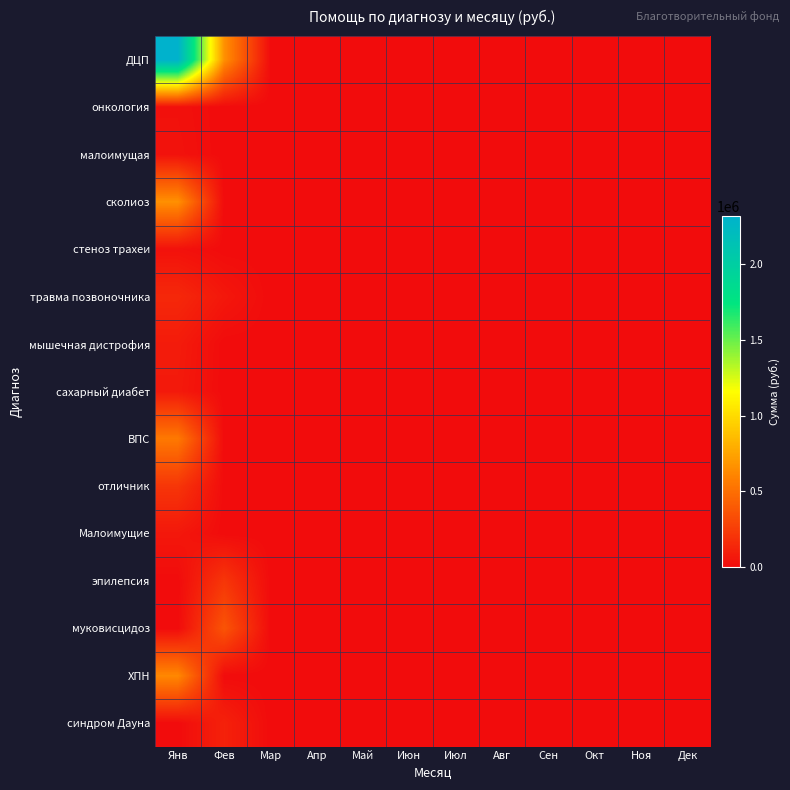

Reading left to right, what are all the values shown in this chart?

ДЦП: Янв=2321394	Фев=657282	Мар=0	Апр=0	Май=0	Июн=0	Июл=0	Авг=0	Сен=0	Окт=0	Ноя=0	Дек=0
онкология: Янв=25700	Фев=0	Мар=0	Апр=0	Май=0	Июн=0	Июл=0	Авг=0	Сен=0	Окт=0	Ноя=0	Дек=0
малоимущая: Янв=32000	Фев=0	Мар=0	Апр=0	Май=0	Июн=0	Июл=0	Авг=0	Сен=0	Окт=0	Ноя=0	Дек=0
сколиоз: Янв=659100	Фев=0	Мар=0	Апр=0	Май=0	Июн=0	Июл=0	Авг=0	Сен=0	Окт=0	Ноя=0	Дек=0
стеноз трахеи: Янв=30000	Фев=0	Мар=0	Апр=0	Май=0	Июн=0	Июл=0	Авг=0	Сен=0	Окт=0	Ноя=0	Дек=0
травма позвоночника: Янв=143000	Фев=60000	Мар=0	Апр=0	Май=0	Июн=0	Июл=0	Авг=0	Сен=0	Окт=0	Ноя=0	Дек=0
мышечная дистрофия: Янв=79000	Фев=0	Мар=0	Апр=0	Май=0	Июн=0	Июл=0	Авг=0	Сен=0	Окт=0	Ноя=0	Дек=0
сахарный диабет: Янв=69298	Фев=0	Мар=0	Апр=0	Май=0	Июн=0	Июл=0	Авг=0	Сен=0	Окт=0	Ноя=0	Дек=0
ВПС: Янв=549100	Фев=0	Мар=0	Апр=0	Май=0	Июн=0	Июл=0	Авг=0	Сен=0	Окт=0	Ноя=0	Дек=0
отличник: Янв=210000	Фев=0	Мар=0	Апр=0	Май=0	Июн=0	Июл=0	Авг=0	Сен=0	Окт=0	Ноя=0	Дек=0
Малоимущие: Янв=60000	Фев=0	Мар=0	Апр=0	Май=0	Июн=0	Июл=0	Авг=0	Сен=0	Окт=0	Ноя=0	Дек=0
эпилепсия: Янв=0	Фев=213610	Мар=0	Апр=0	Май=0	Июн=0	Июл=0	Авг=0	Сен=0	Окт=0	Ноя=0	Дек=0
муковисцидоз: Янв=0	Фев=364992	Мар=0	Апр=0	Май=0	Июн=0	Июл=0	Авг=0	Сен=0	Окт=0	Ноя=0	Дек=0
ХПН: Янв=624000	Фев=0	Мар=0	Апр=0	Май=0	Июн=0	Июл=0	Авг=0	Сен=0	Окт=0	Ноя=0	Дек=0
синдром Дауна: Янв=0	Фев=109500	Мар=0	Апр=0	Май=0	Июн=0	Июл=0	Авг=0	Сен=0	Окт=0	Ноя=0	Дек=0